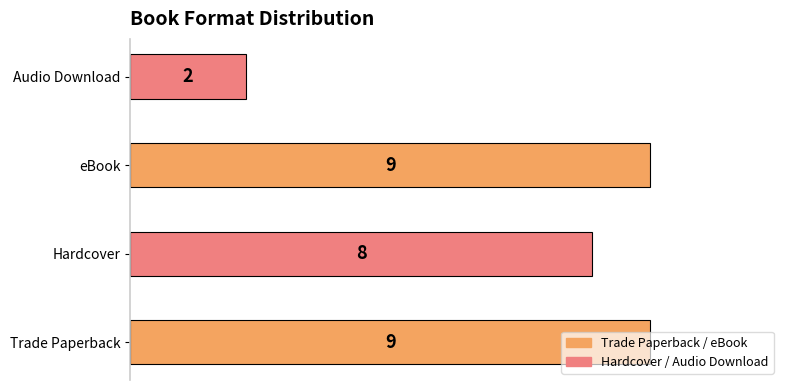

True or false: the data shows 5 at Hardcover.

False